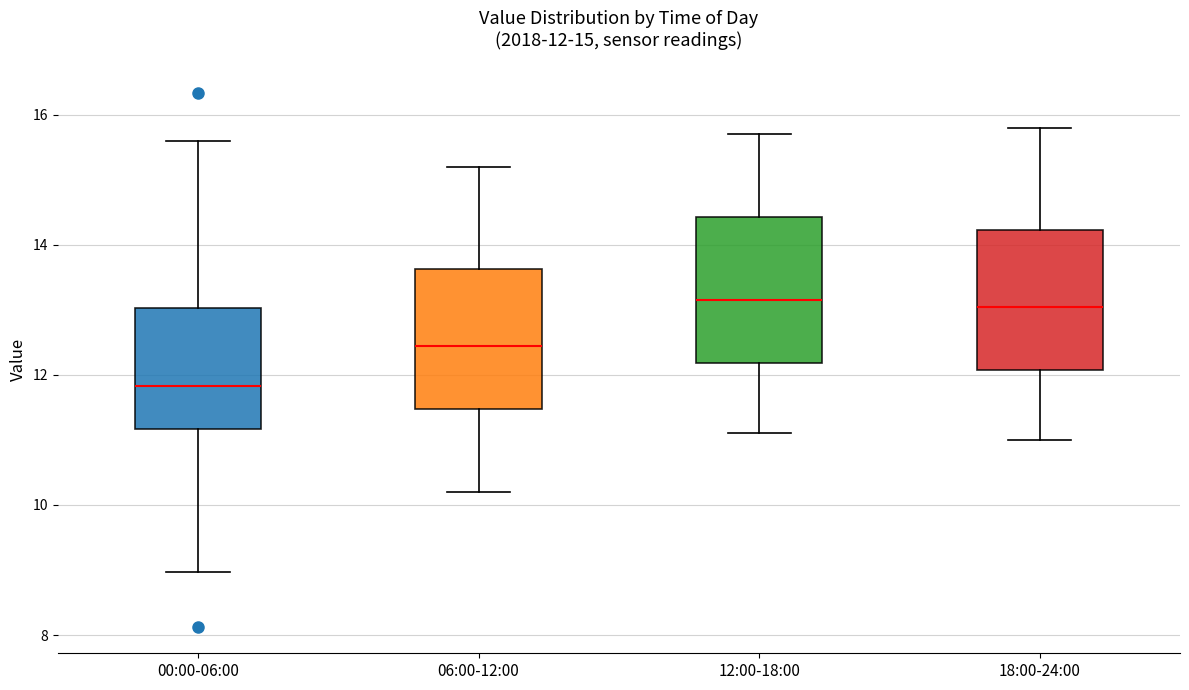

Which box has the lowest median line?

00:00-06:00